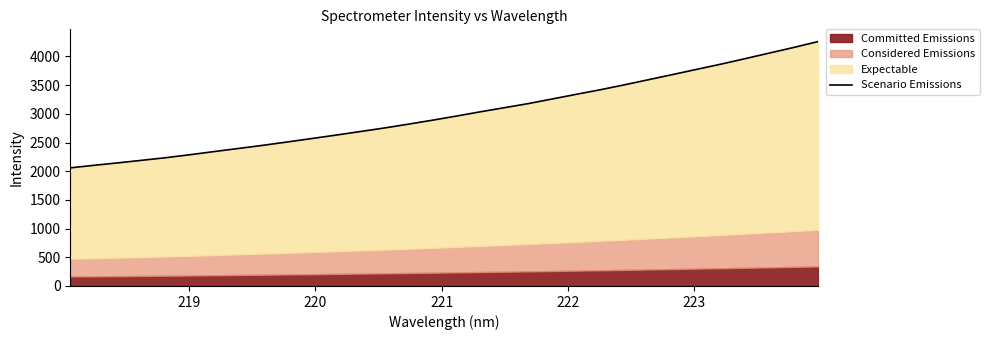

How many lines are shown in the chart?

1